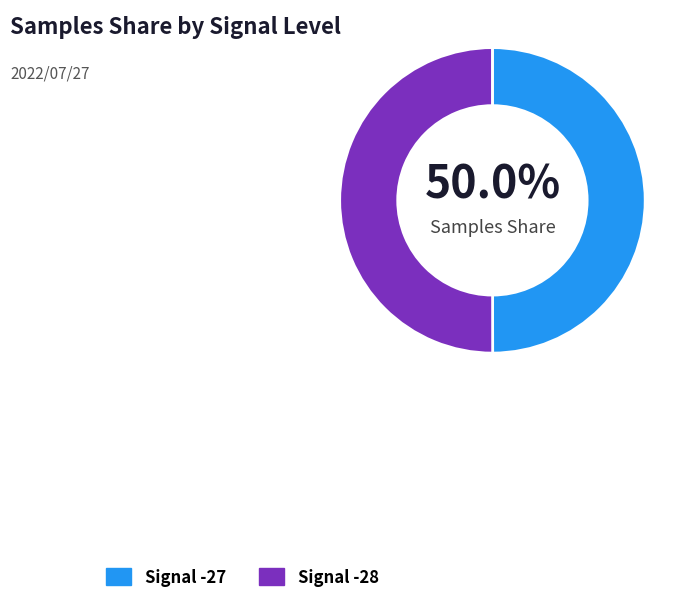

How much of the chart is everything except Signal -27?

50.0%